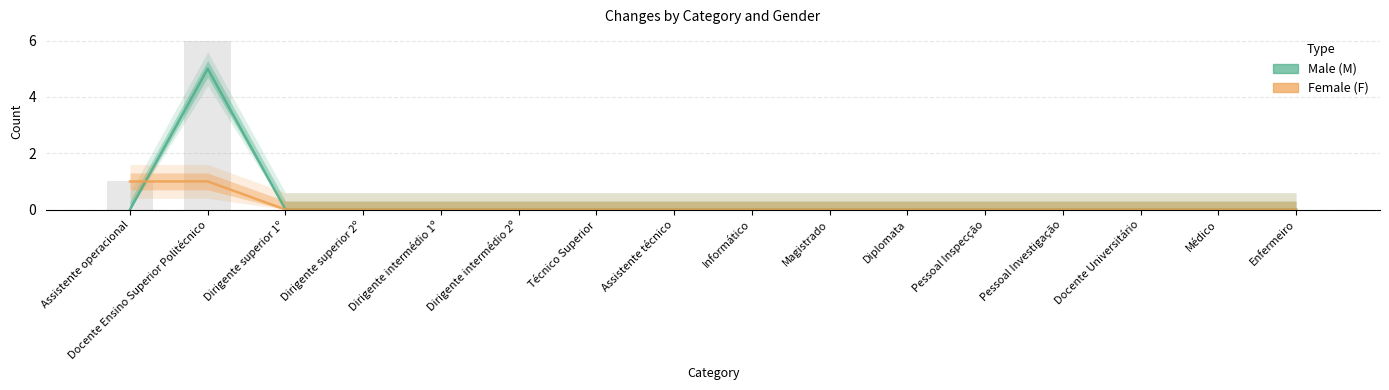

The value of Female (F) at Assistente operacional is 0. True or false?

False